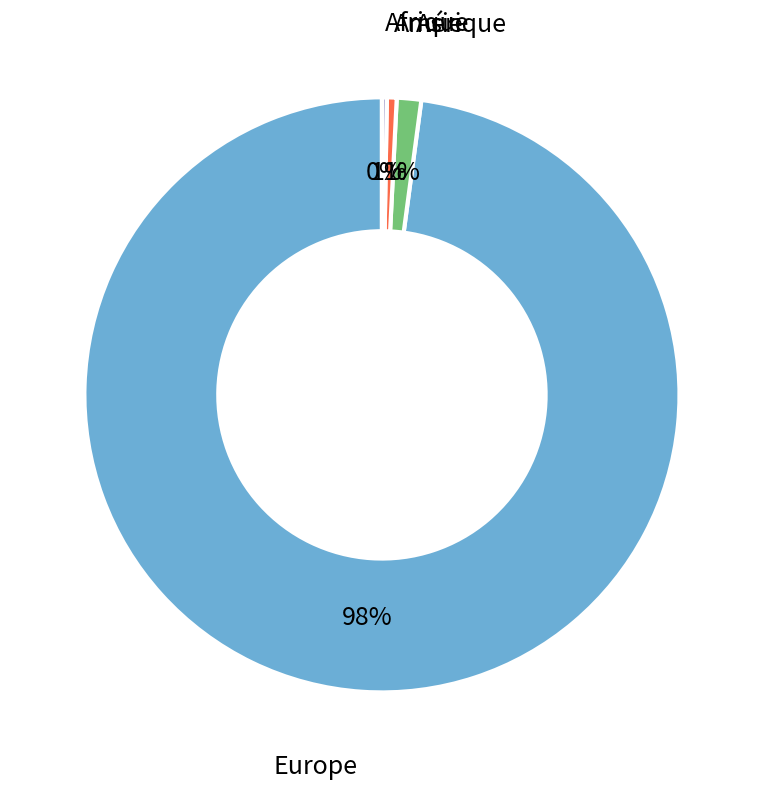

What is the largest slice in the pie chart?

Europe